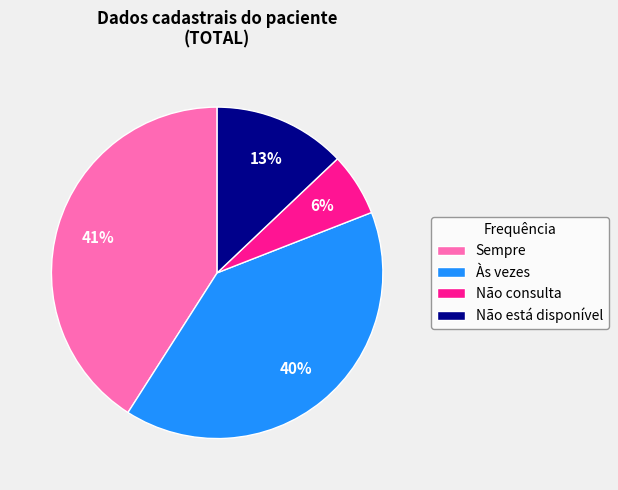

Between Não consulta and Sempre, which is larger?

Sempre